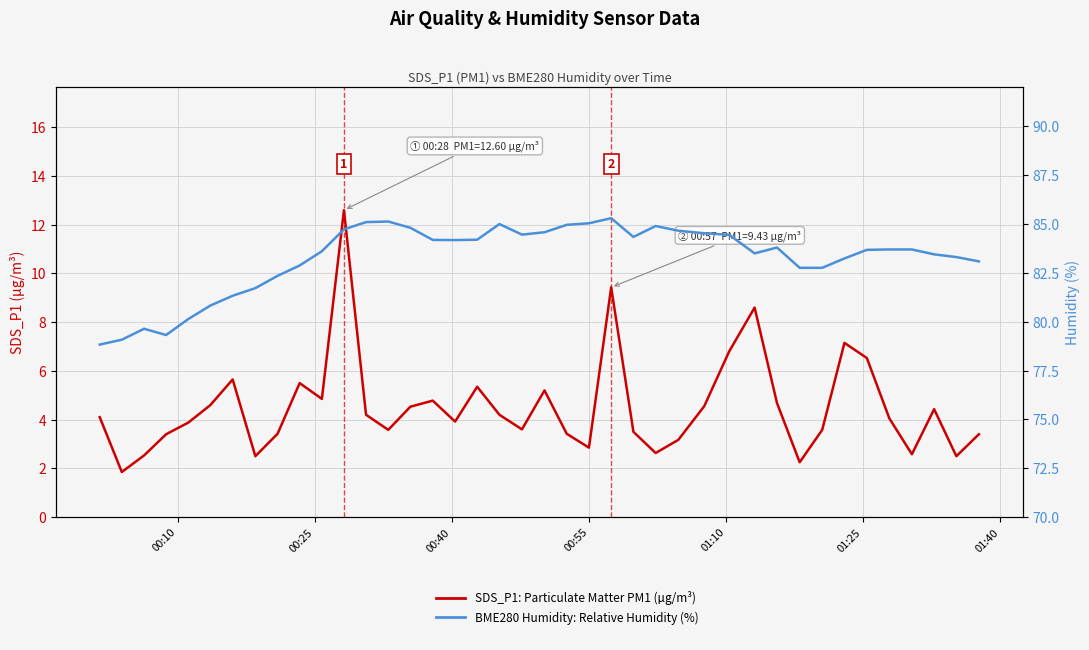

Rank the series by their maximum value, from highest to lowest.

BME280 Humidity (%), SDS_P1 (PM1 µg/m³)